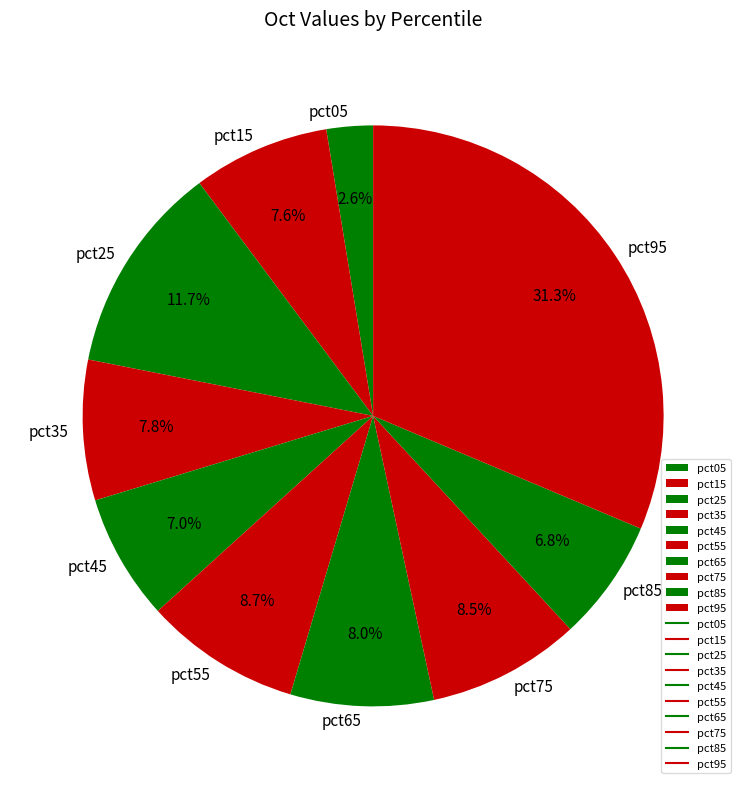

What is the total percentage of pct25 and pct95?

43.0%